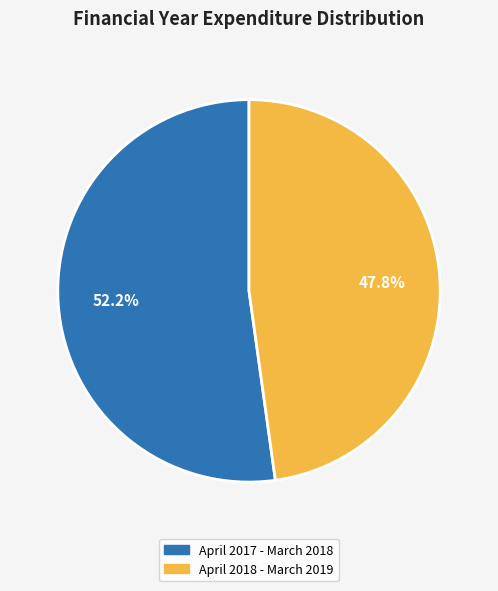

Rank the categories by value from lowest to highest.

April 2018 - March 2019, April 2017 - March 2018